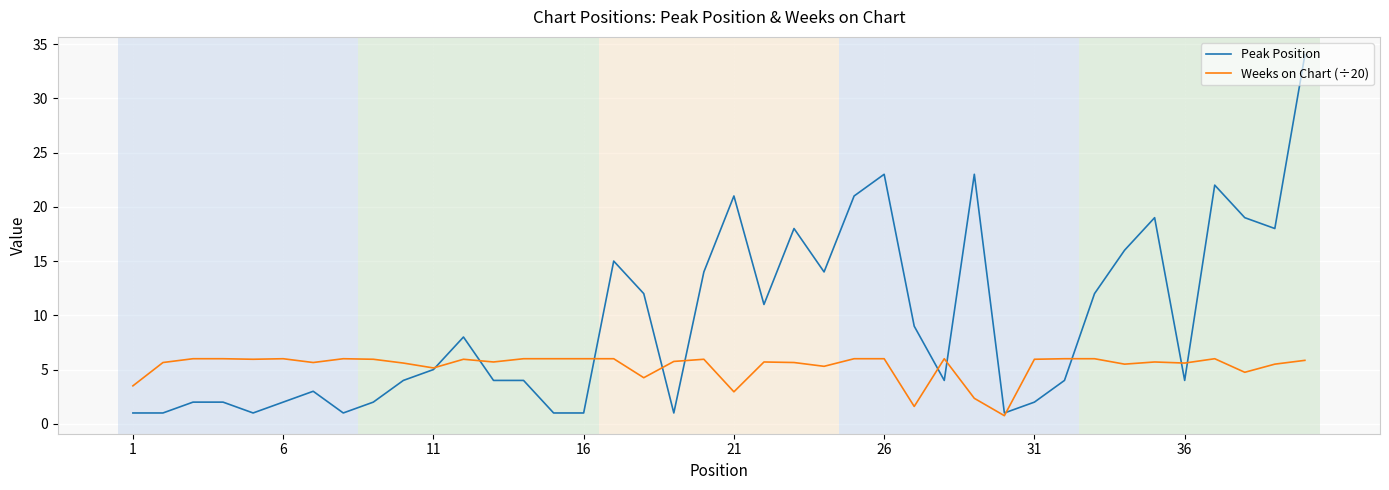

List the series in order of their overall mean, highest first.

Peak Position, Weeks on Chart (÷20)